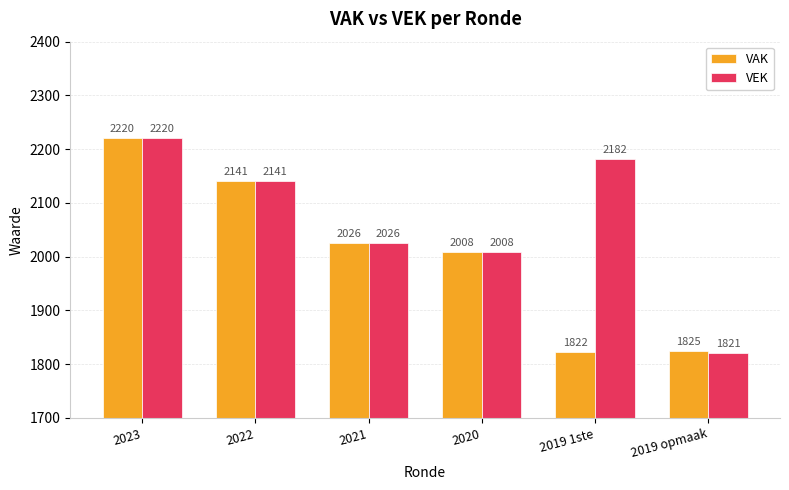

What is the sum of all VAK values?

12042